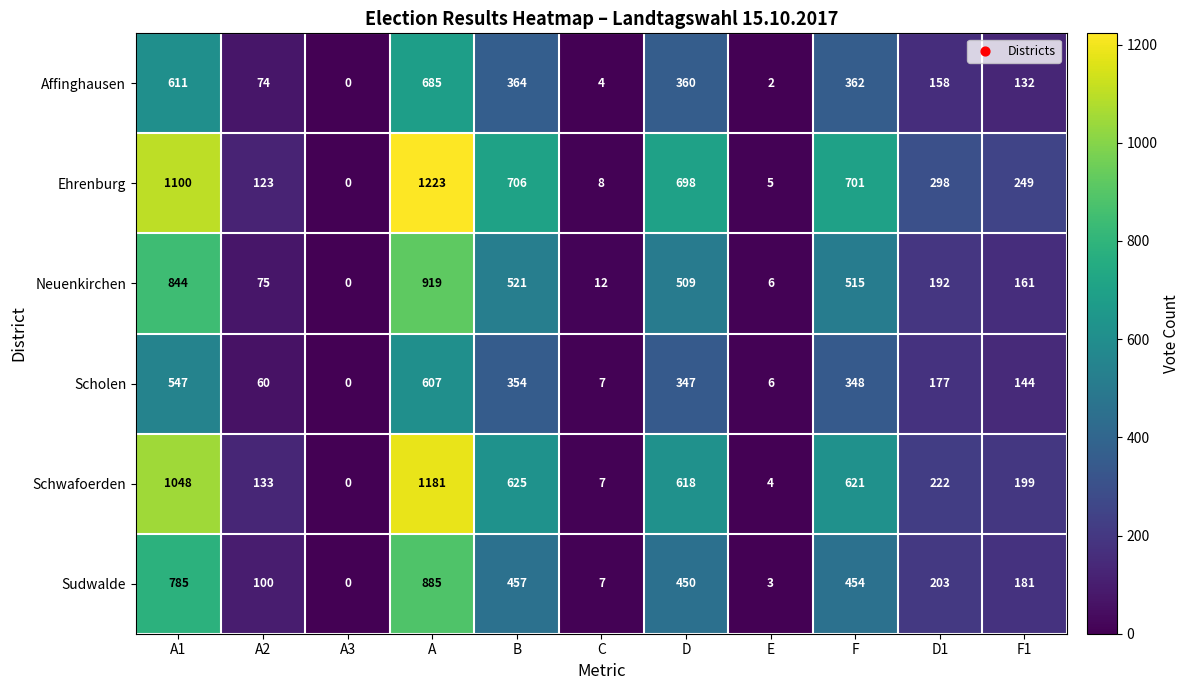

Count the number of categories in the chart.

11